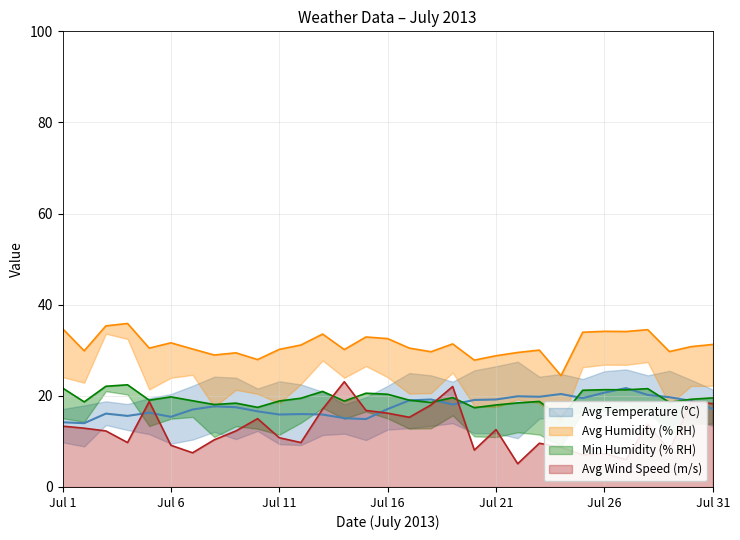

In Avg Wind Speed (m/s), how many points are lower than both neighbors (excluding endpoints)?

9